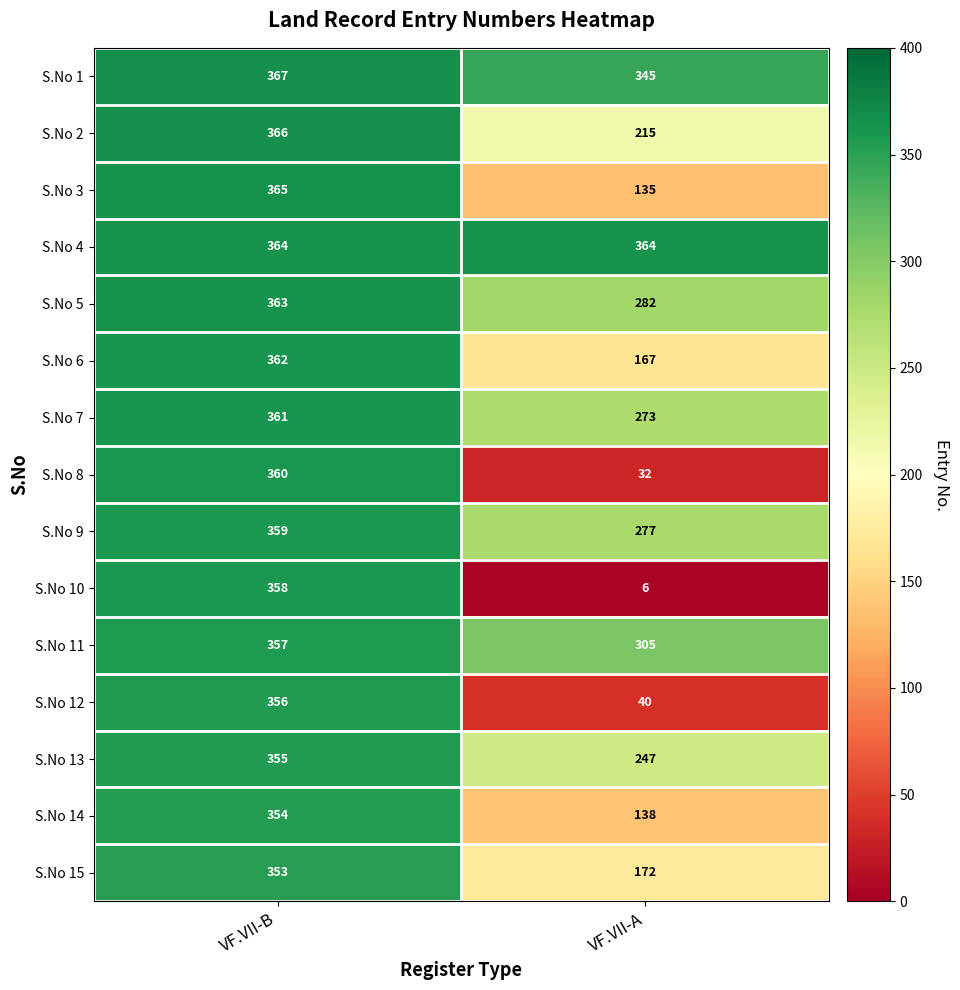

At how many categories does at least one series exceed 79?

2